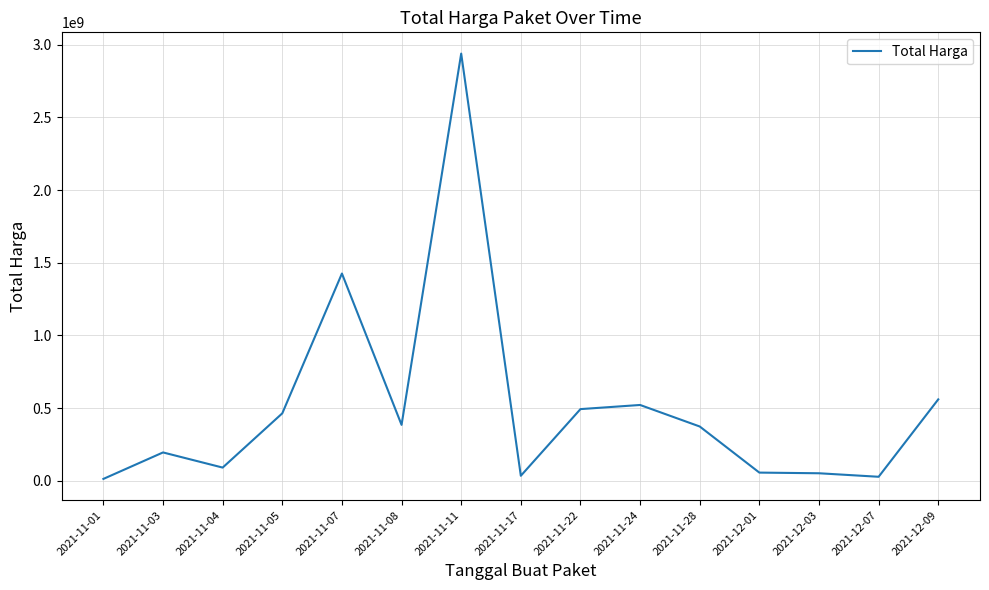

Does the chart have visible grid lines?

Yes